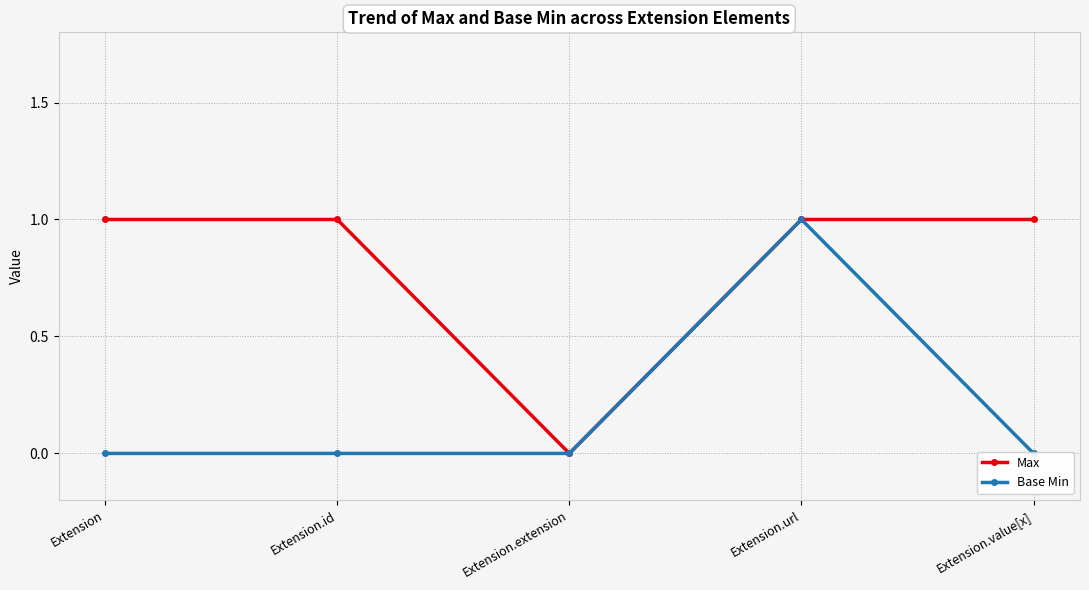

Rank the series by their average value, from highest to lowest.

Max, Base Min